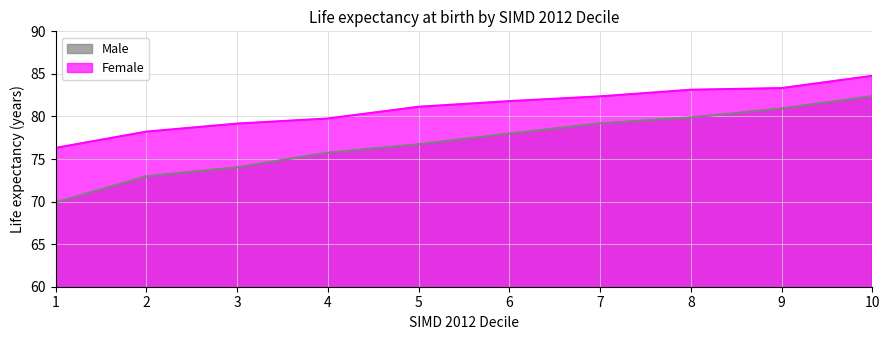

What is the sum of all Male values?

769.8